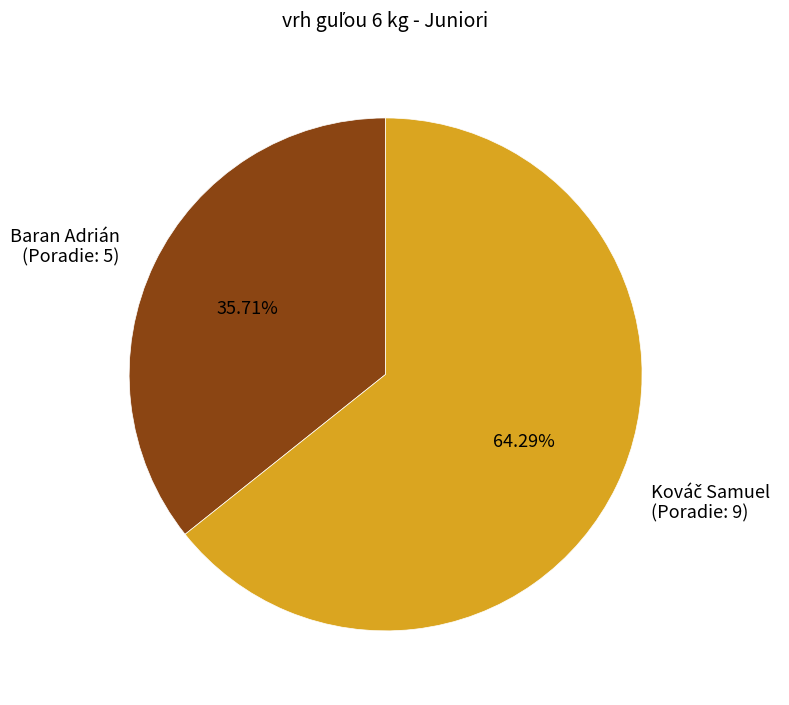

Which has a higher value, Kováč Samuel or Baran Adrián?

Kováč Samuel